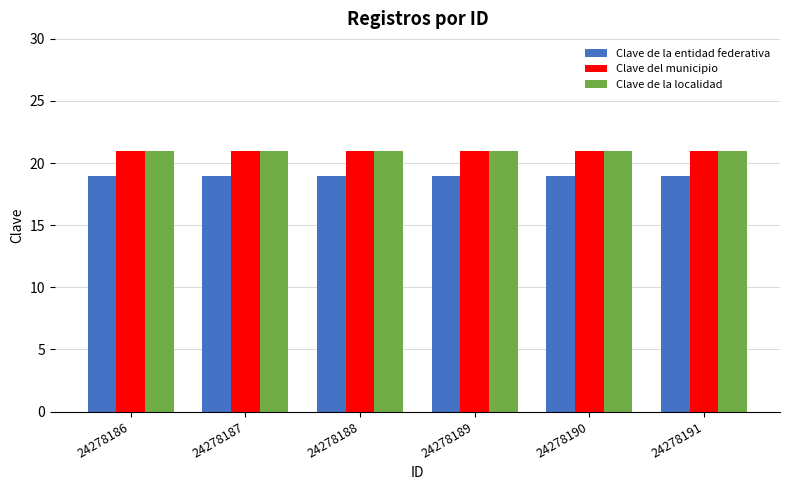

Reading right to left, transcribe all the data shown in this chart.

Clave de la entidad federativa: 19	19	19	19	19	19
Clave del municipio: 21	21	21	21	21	21
Clave de la localidad: 21	21	21	21	21	21